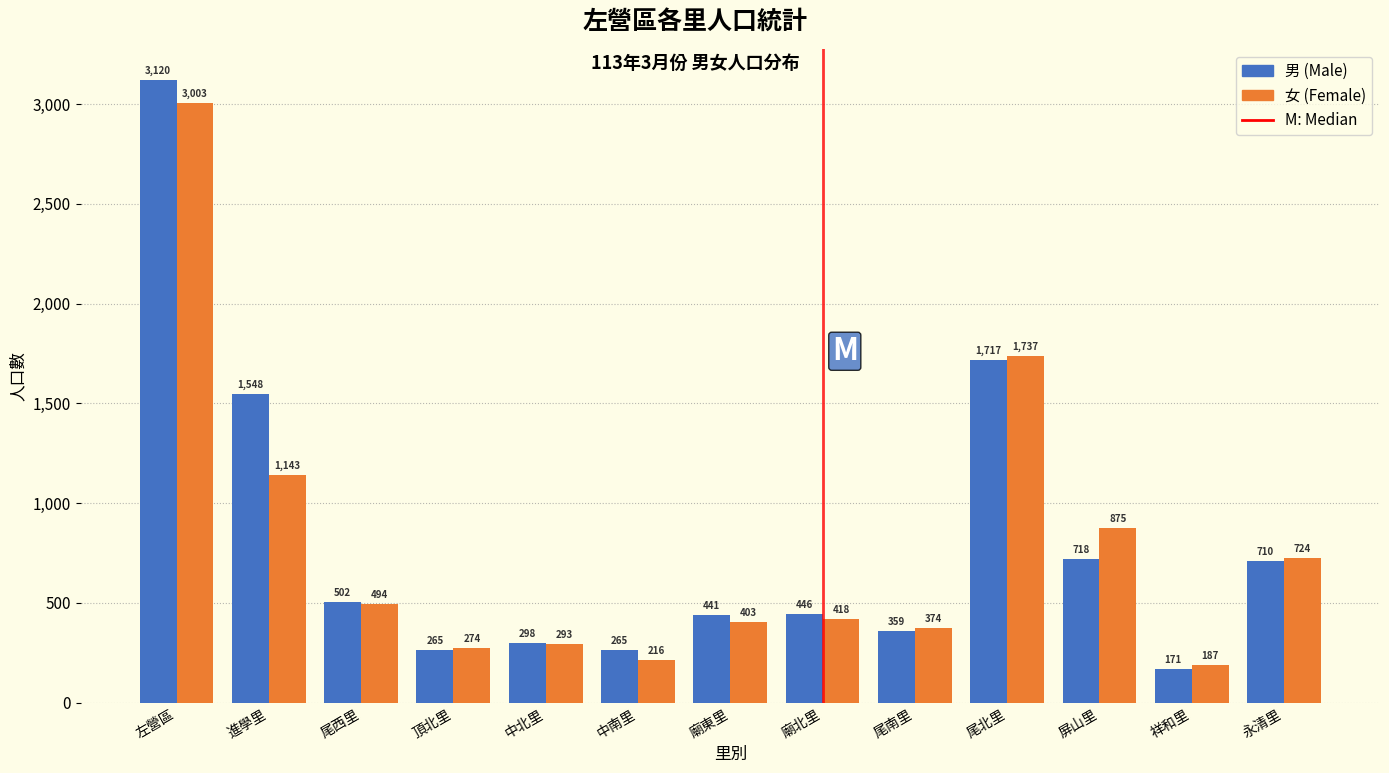

Reading right to left, what are all the values shown in this chart?

男 (Male): 永清里=710	祥和里=171	屏山里=718	尾北里=1717	尾南里=359	廟北里=446	廟東里=441	中南里=265	中北里=298	頂北里=265	尾西里=502	進學里=1548	左營區=3120
女 (Female): 永清里=724	祥和里=187	屏山里=875	尾北里=1737	尾南里=374	廟北里=418	廟東里=403	中南里=216	中北里=293	頂北里=274	尾西里=494	進學里=1143	左營區=3003